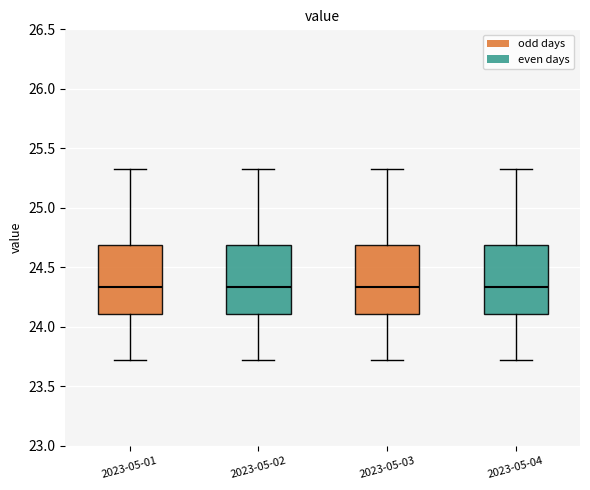

Reading left to right, transcribe this box plot: for each box, give where its median line is, the range the box spans, and where its two whiskers end, as read against the y-axis. The values are not printed on the chart, so give them approximately, as read against the axis.

2023-05-01: median 24.35, box 24.10 to 24.70, whiskers 23.70 to 25.35
2023-05-02: median 24.35, box 24.10 to 24.70, whiskers 23.70 to 25.35
2023-05-03: median 24.35, box 24.10 to 24.70, whiskers 23.70 to 25.35
2023-05-04: median 24.35, box 24.10 to 24.70, whiskers 23.70 to 25.35